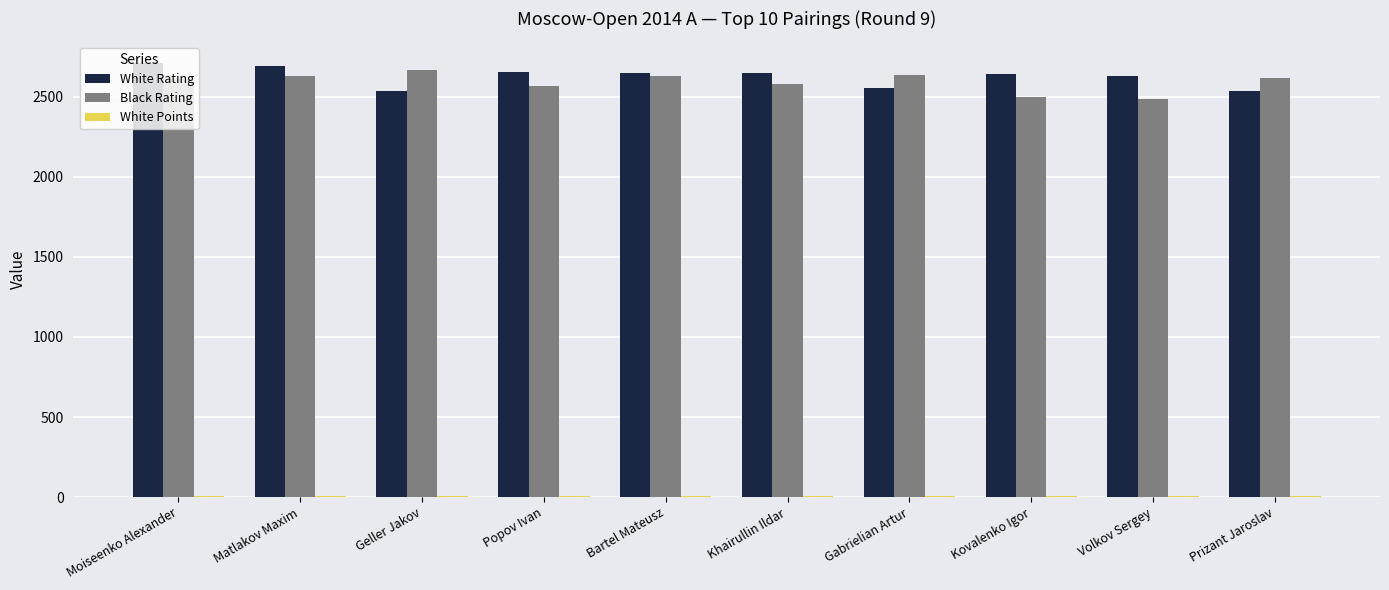

Is the value of Black Rating at Gabrielian Artur greater than the value of White Rating at Geller Jakov?

Yes